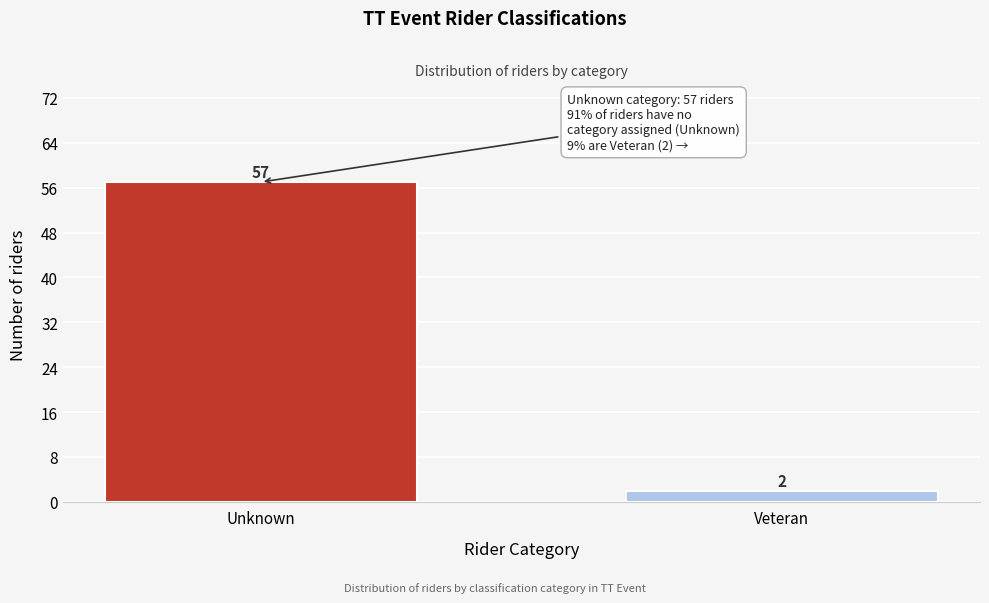

Reading left to right, extract all data points from this chart.

57	2